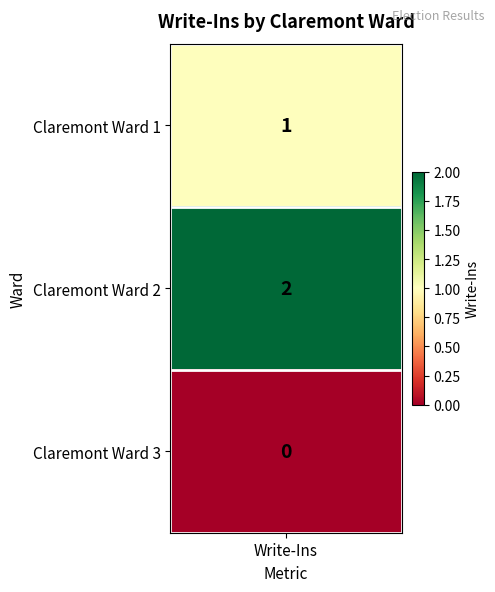

Rank the categories by value from lowest to highest.

2, 0, 1